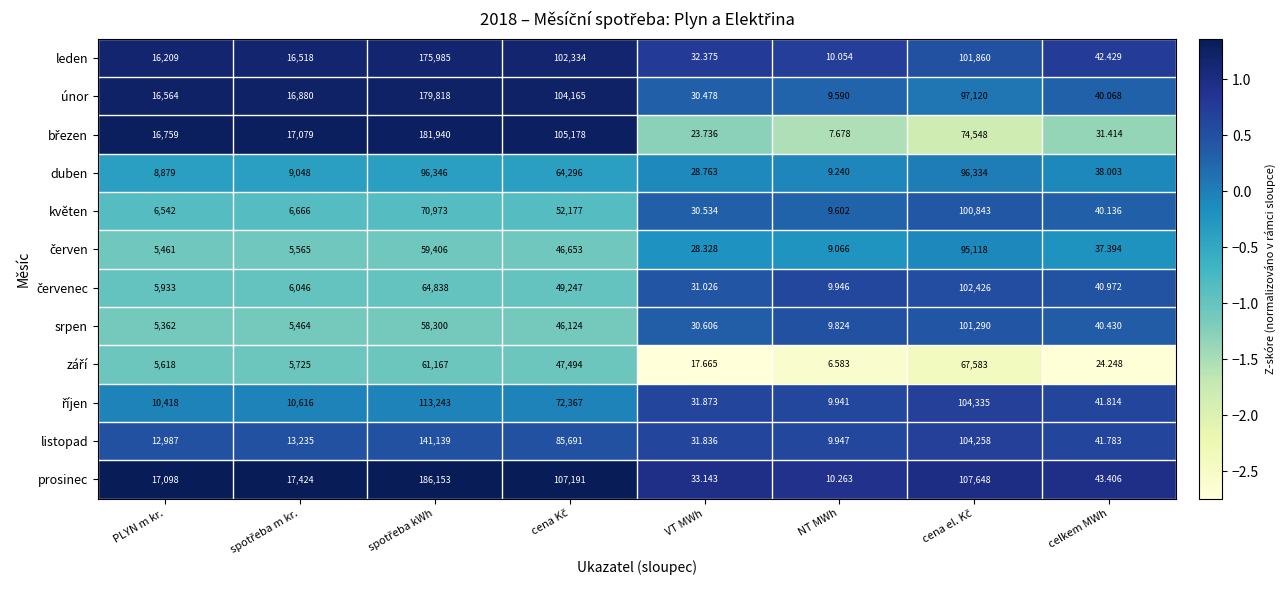

Which category has the lowest value across all series?

NT MWh